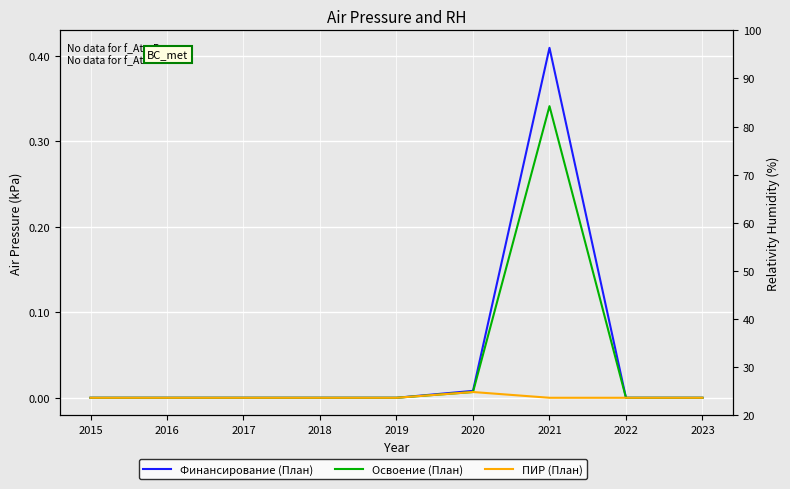

How many positive values does the ПИР (План) series have?

1